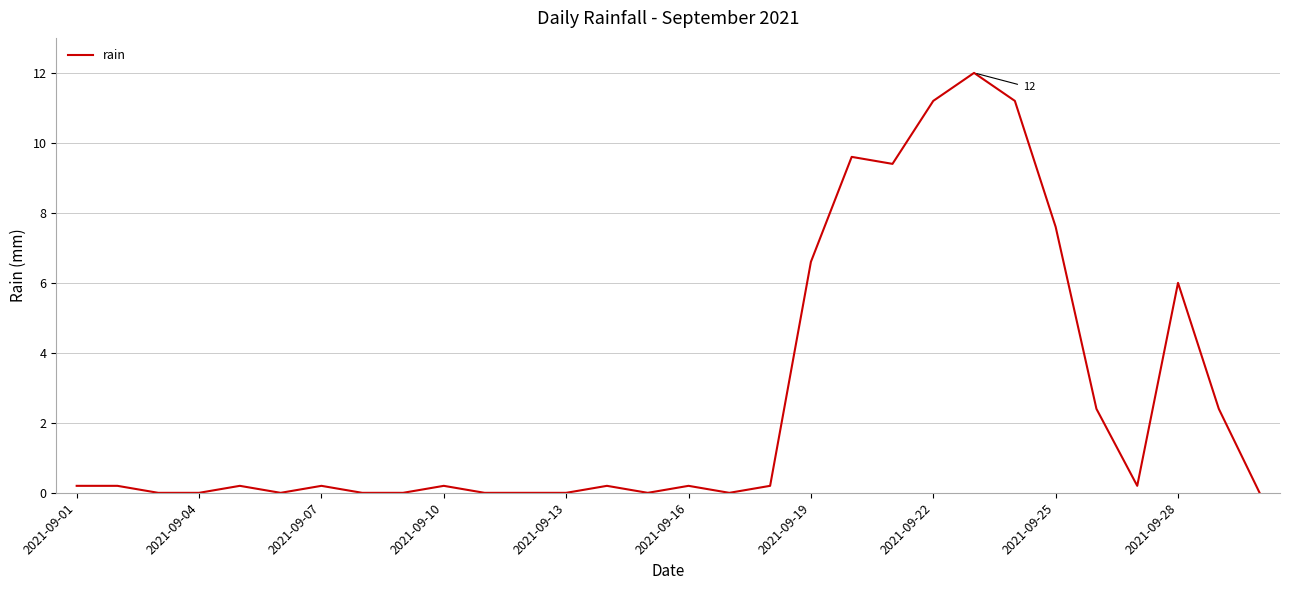

What is the difference between the maximum and second lowest values?

12.0